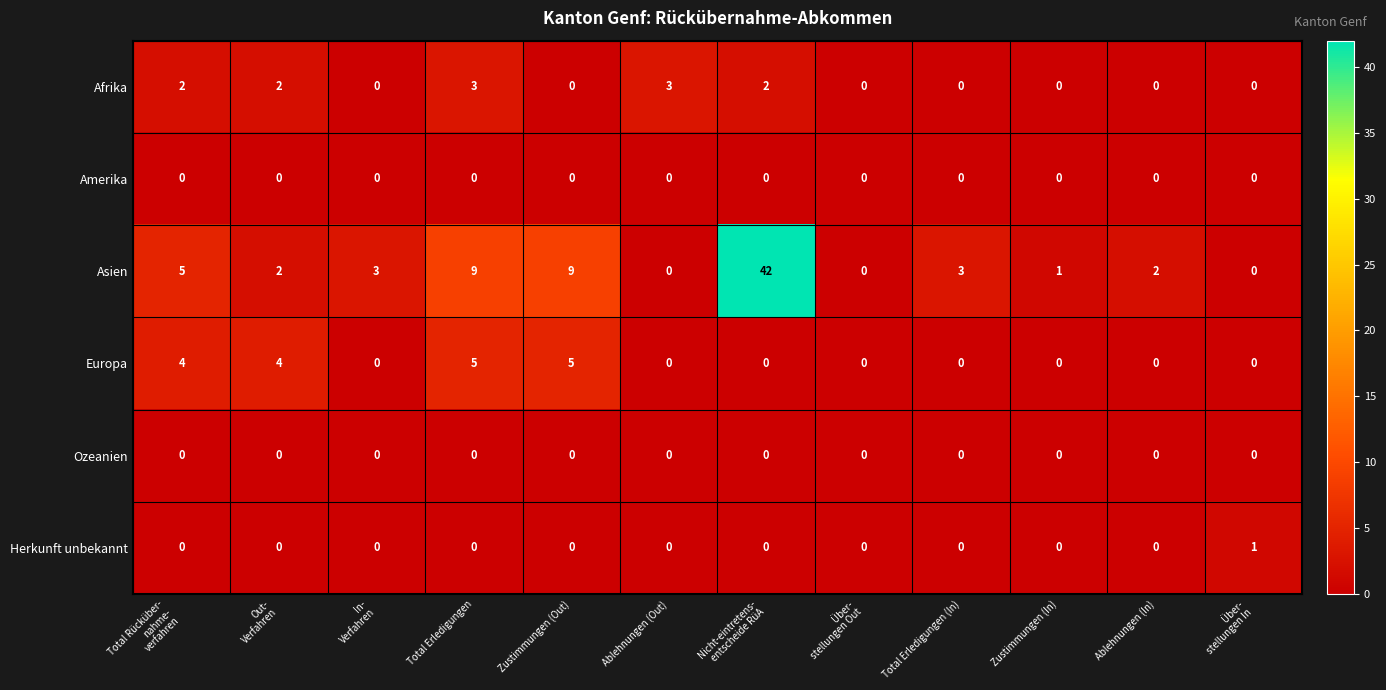

Between Total Erledigungen (In) and Zustimmungen (In), which series saw the biggest shift?

Asien